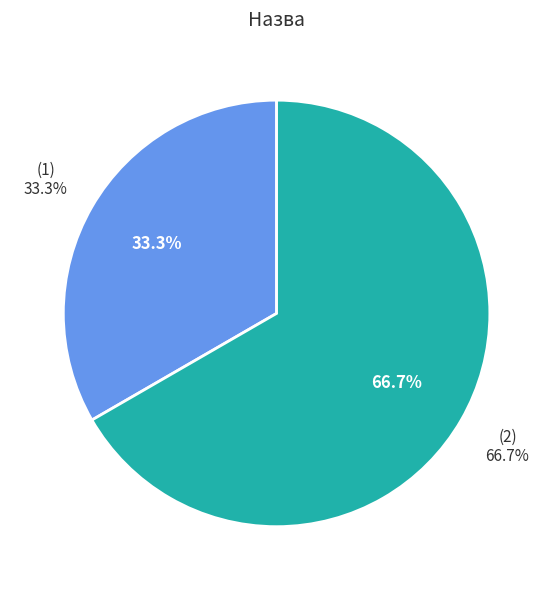

The Строковий slice represents 33% of the pie. True or false?

True